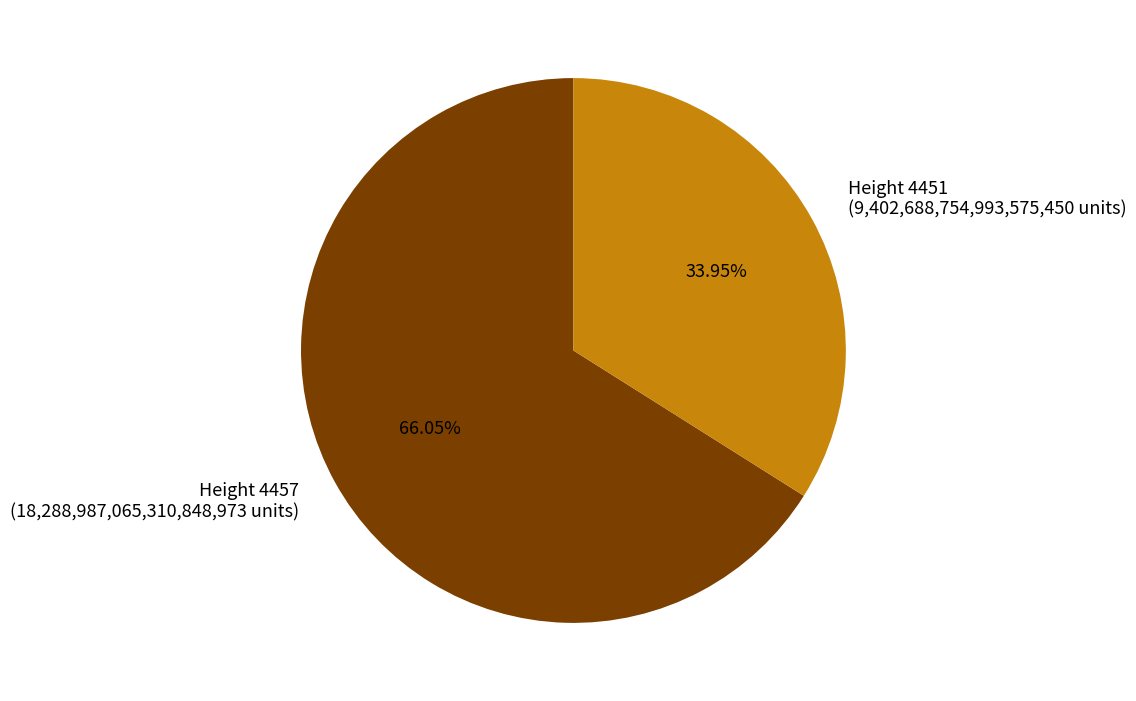

Do Height 4457 (18,288,987,065,310,848,973 units) and Height 4451 (9,402,688,754,993,575,450 units) together represent more than half of the pie?

Yes